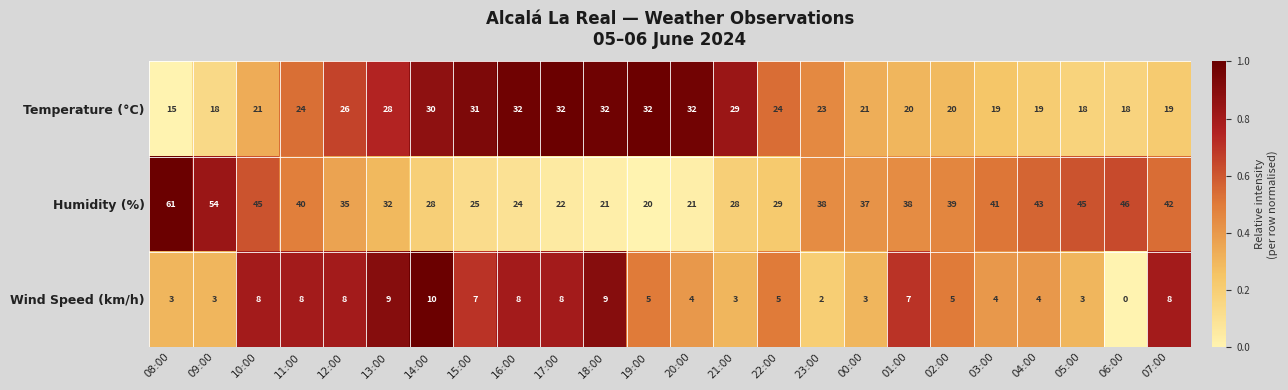

True or false: Temperature (°C) has a value of 18 at 06:00.

True